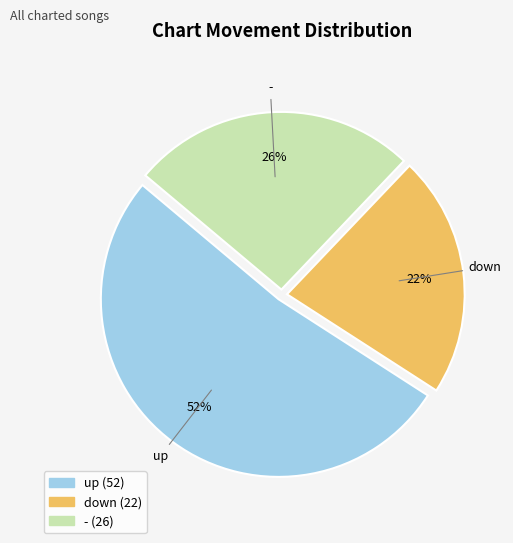

Approximately how many times larger is the value at up compared to -?

2.0